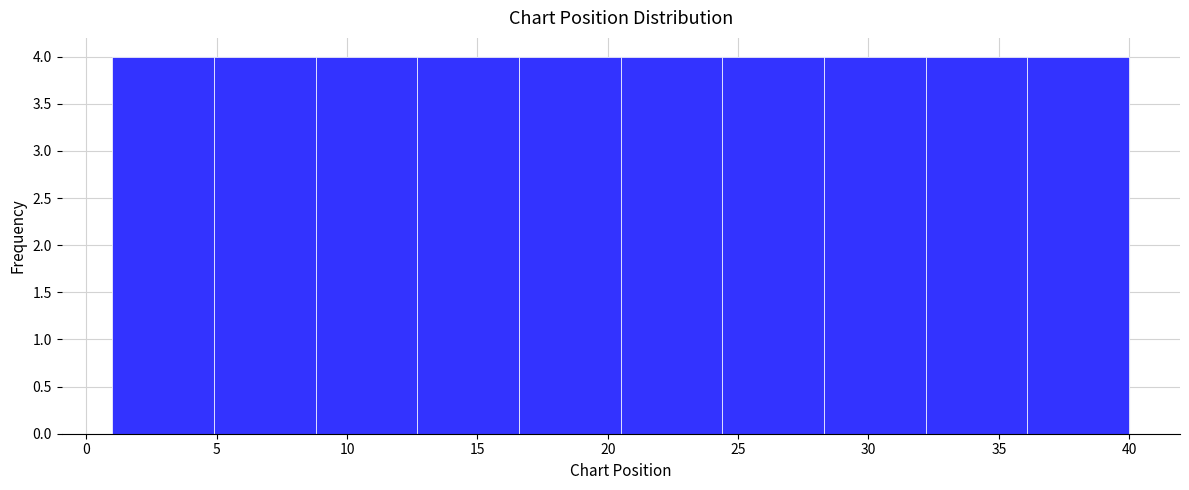

Reading left to right, transcribe this chart: for each bar, give the range it covers on the x-axis and its height. Neither the bar edges nor the heights are printed on the chart, so give them approximately, as read against the axes.

1.0 to 4.9: 4
4.9 to 8.8: 4
8.8 to 12.7: 4
12.7 to 16.6: 4
16.6 to 20.5: 4
20.5 to 24.4: 4
24.4 to 28.3: 4
28.3 to 32.2: 4
32.2 to 36.1: 4
36.1 to 40.0: 4